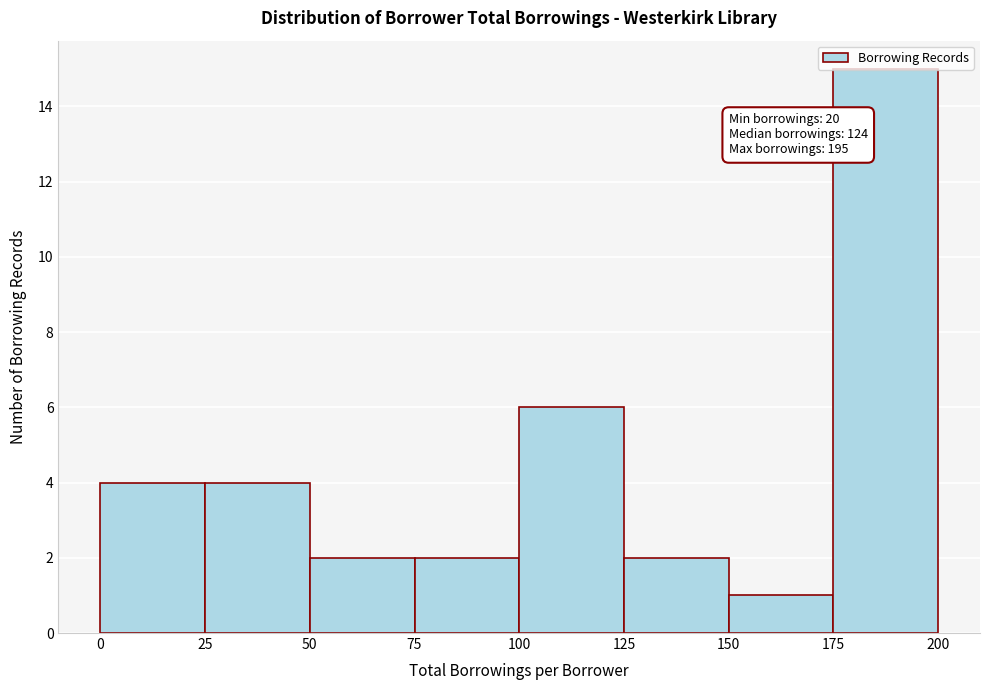

Over which range of the x-axis is the bar tallest?

175 to 200